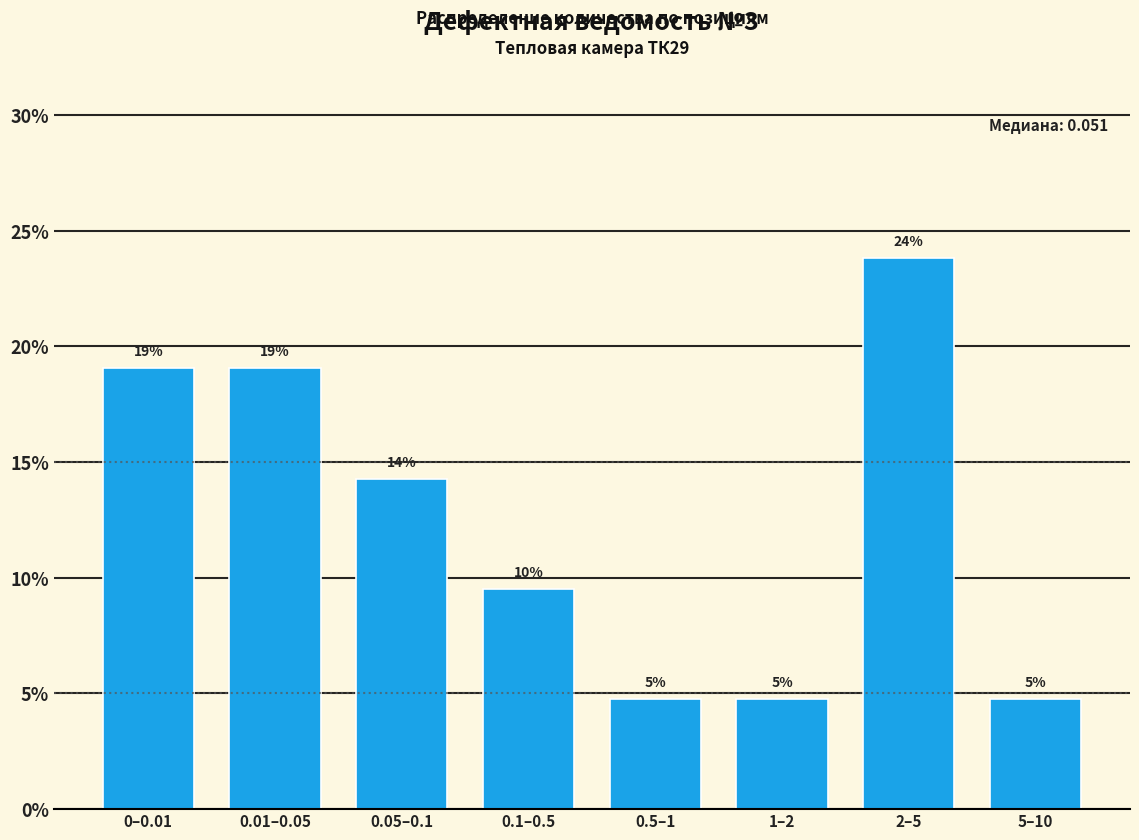

How many bars are there in total?

8